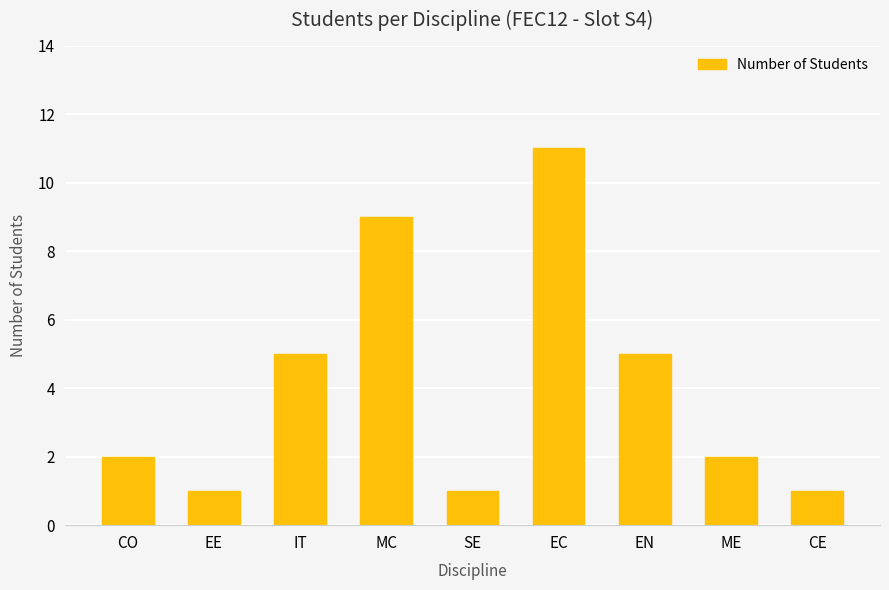

Reading left to right, transcribe all the data shown in this chart.

2	1	5	9	1	11	5	2	1